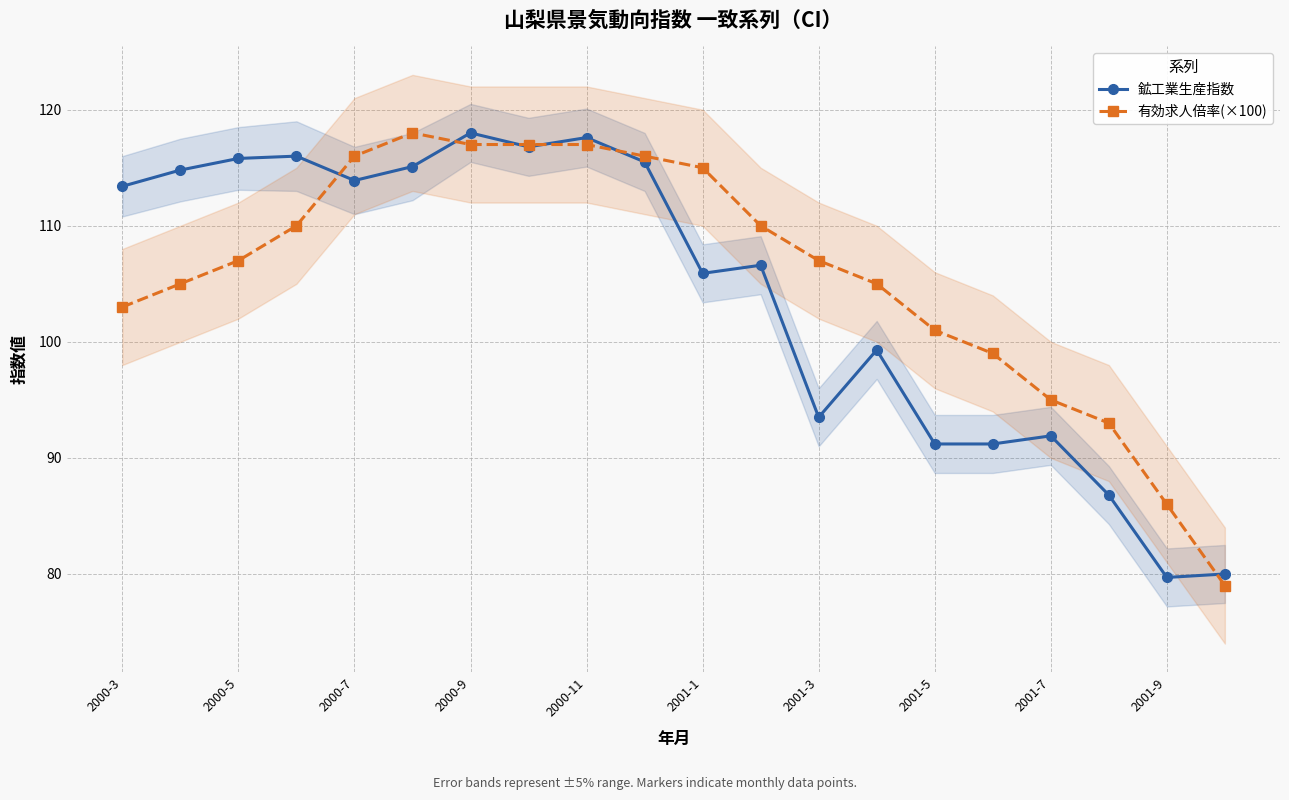

The value of 鉱工業生産指数 at 2000-5 is 29.3. True or false?

False